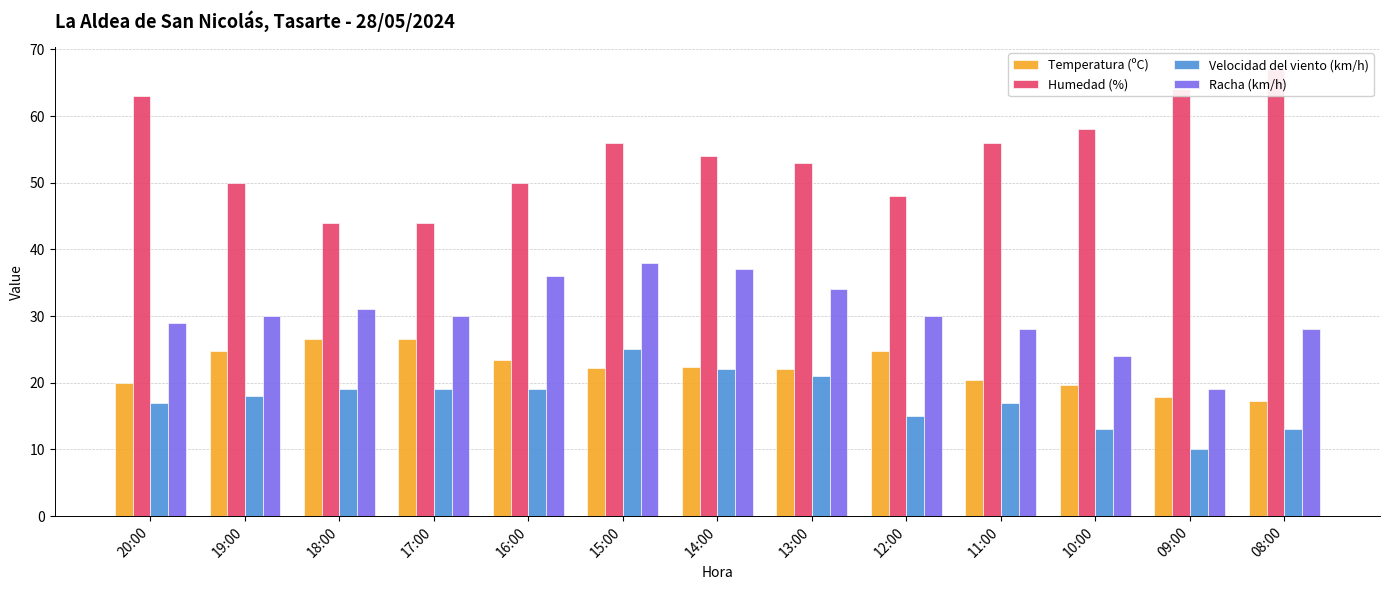

What is the difference between the second highest and minimum values in the Racha (km/h) series?

18.0